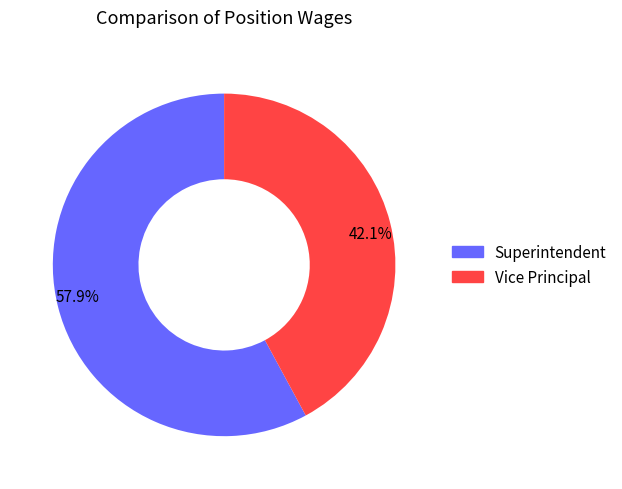

What portion of the pie excludes Superintendent?

42.1%